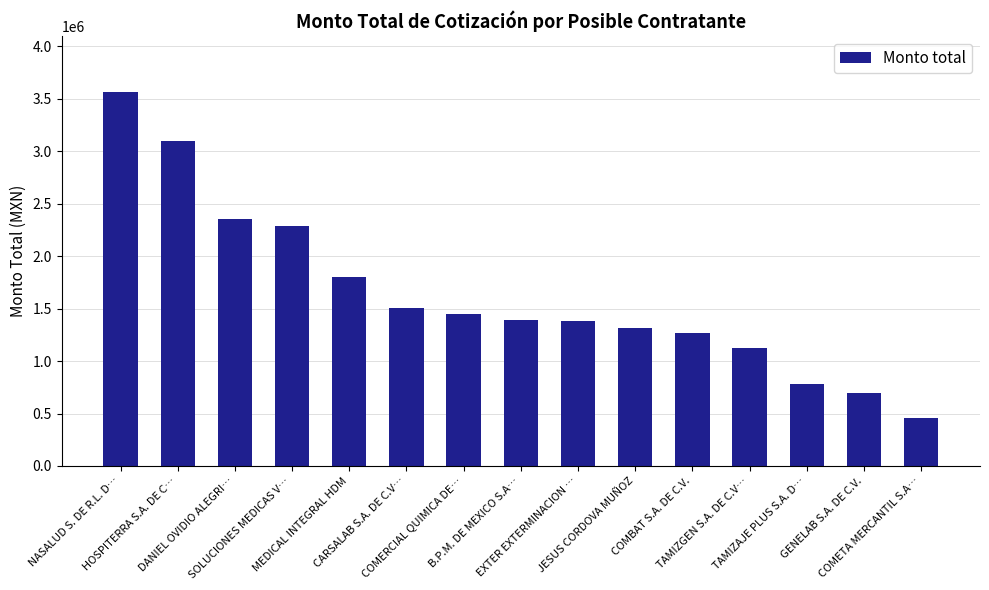

Are the bars grouped side by side (vs. stacked)?

No